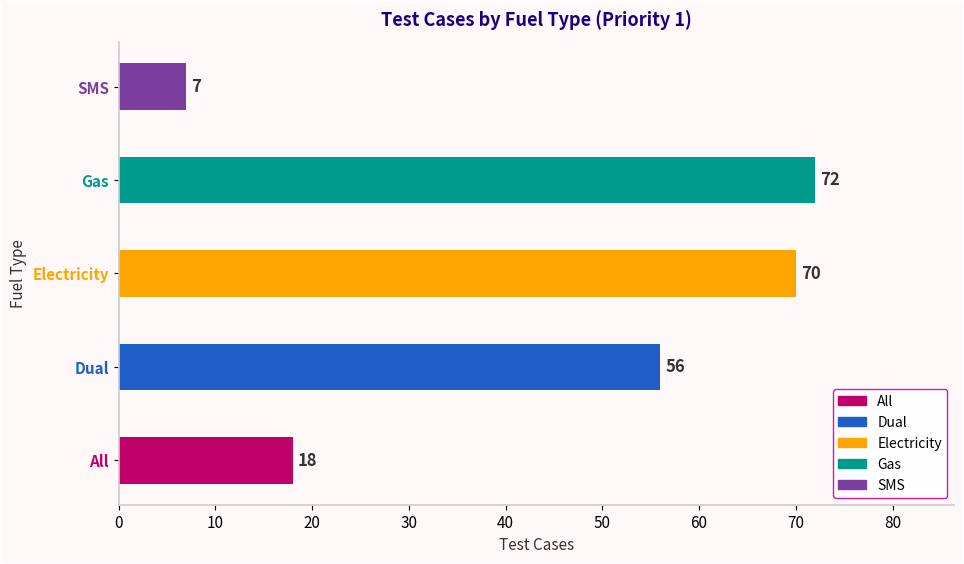

Reading bottom to top, transcribe all the data shown in this chart.

18	56	70	72	7